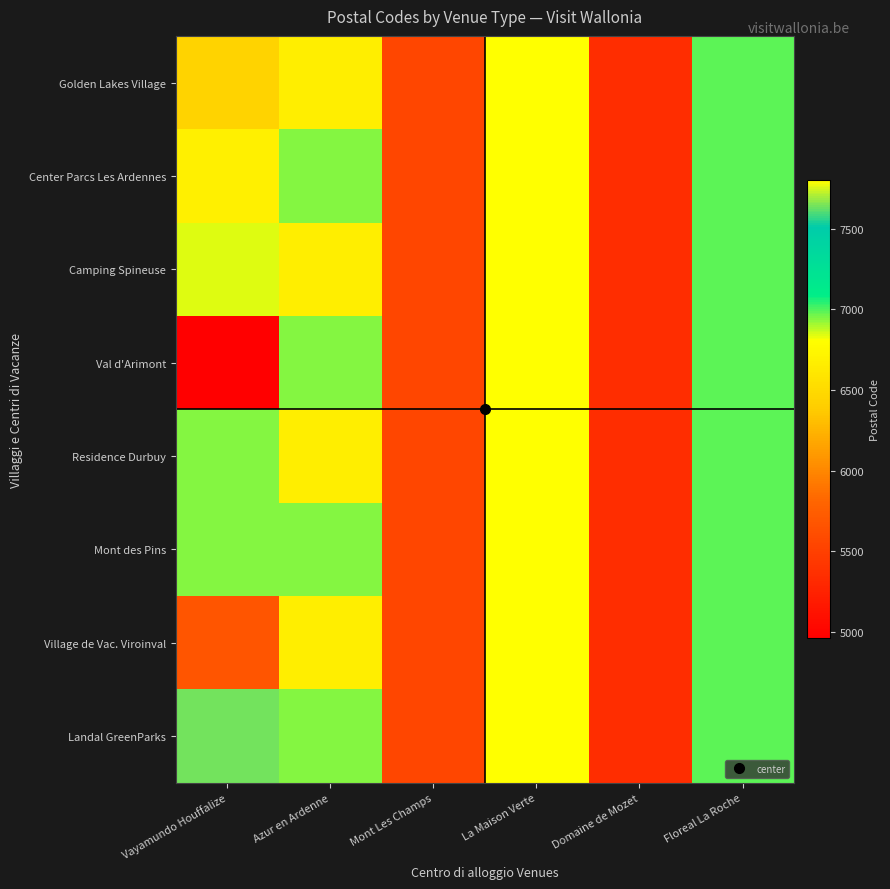

At which category is the sum across all series the highest?

La Maison Verte